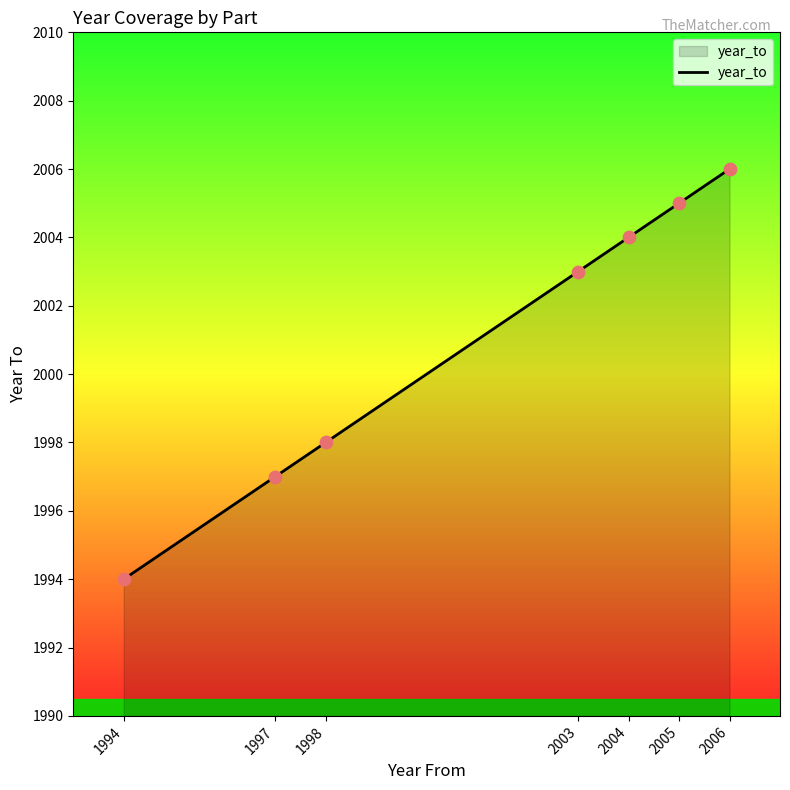

What is the change in value from 1997 to 2006?

+9